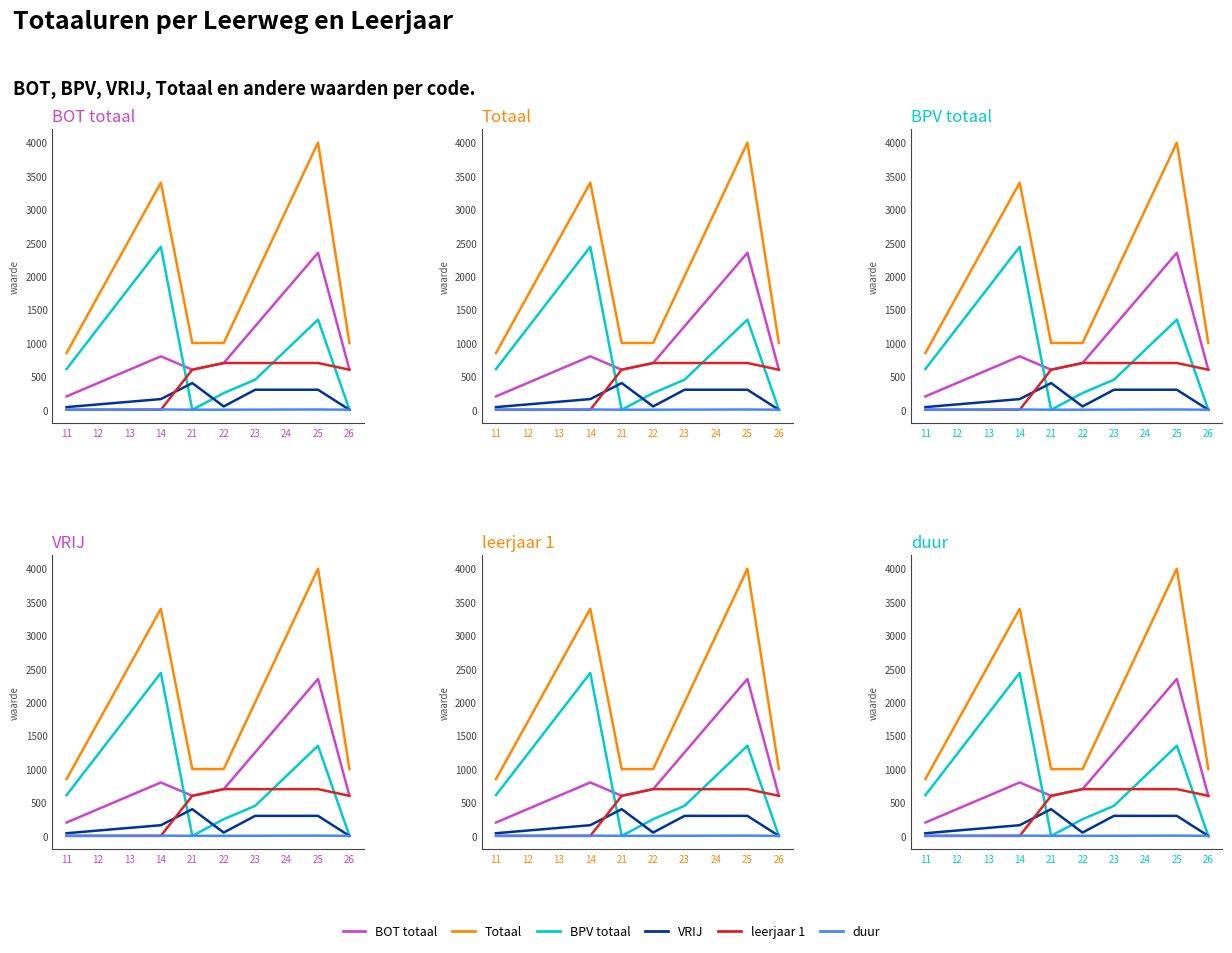

What is the highest value of the leerjaar 1 series?

700